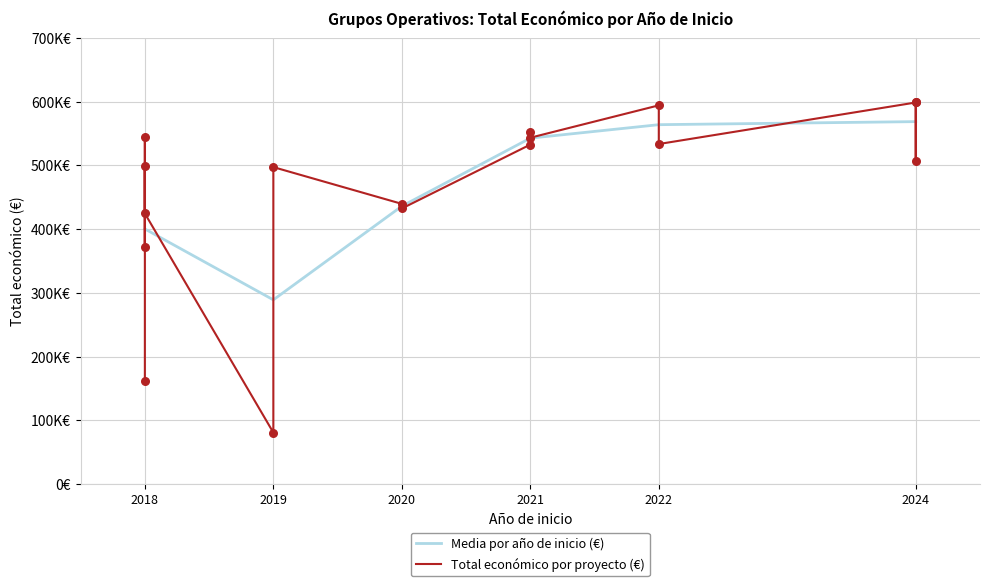

Which has a higher value, 2022 or 2021?

2022